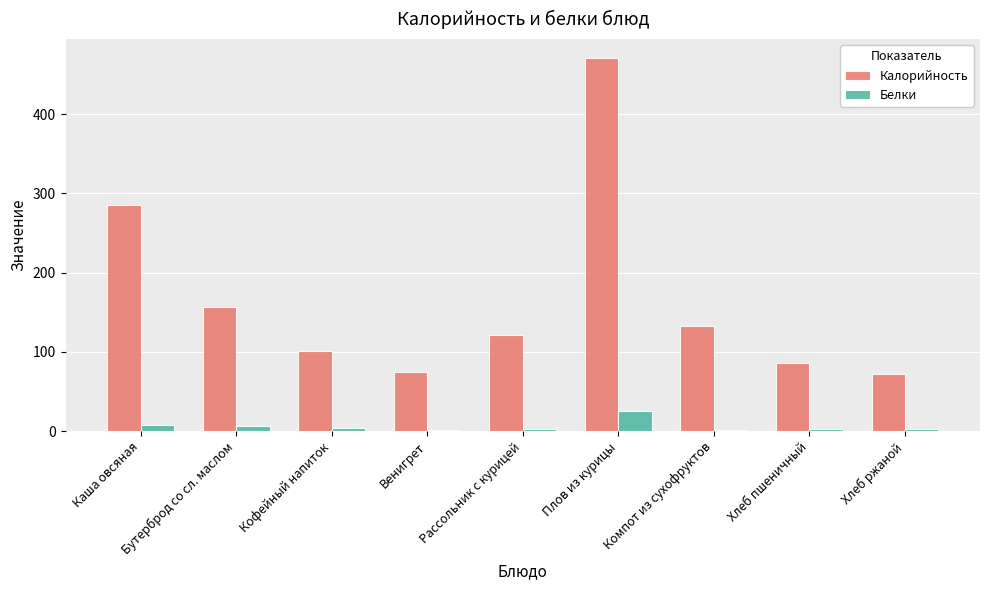

Count the number of data series in this chart.

2